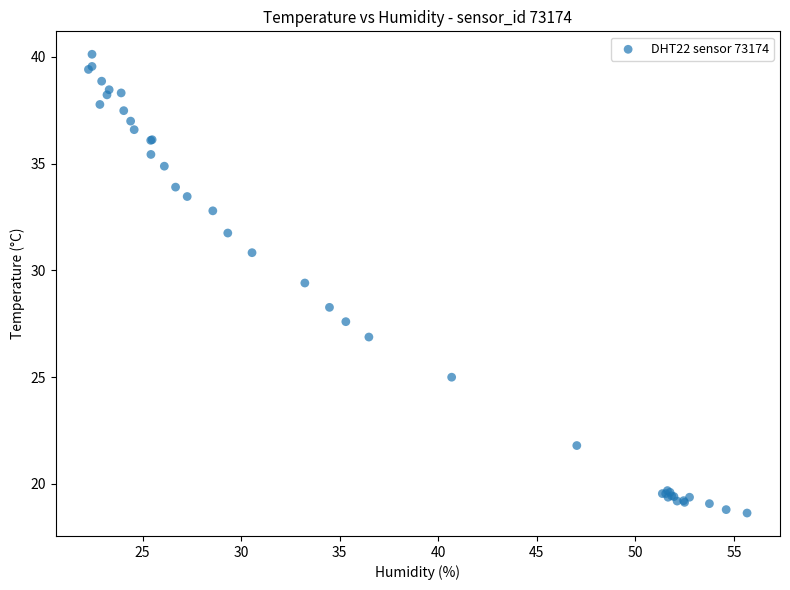

What Y value in the scatter plot is closest to 29?

29.4